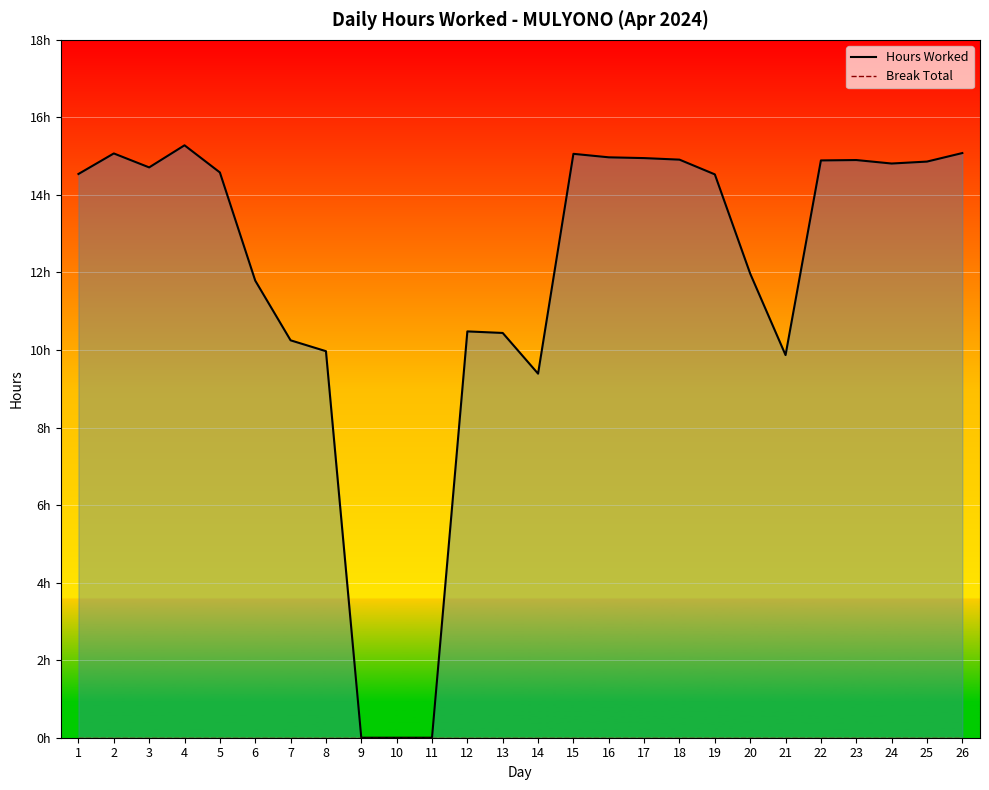

List the series in order of their overall mean, lowest first.

Break Total, Hours Worked